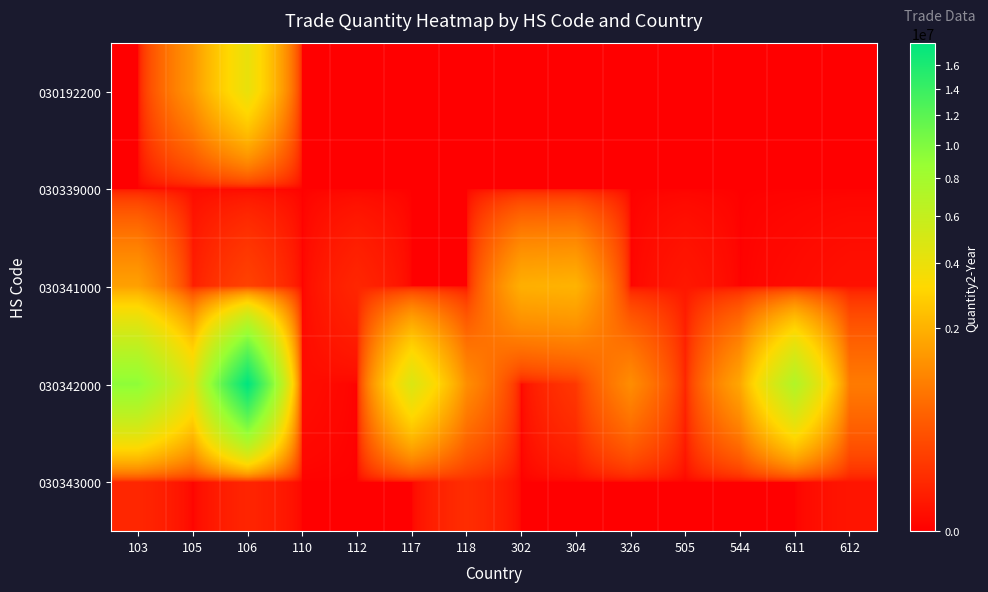

How many data points does each series have?

14